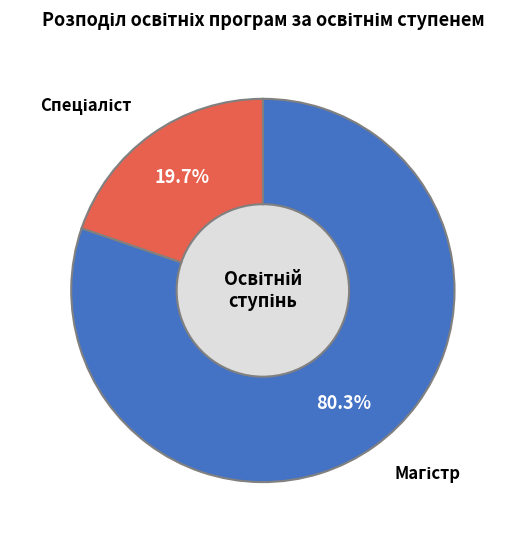

How many slices are in this pie chart?

2